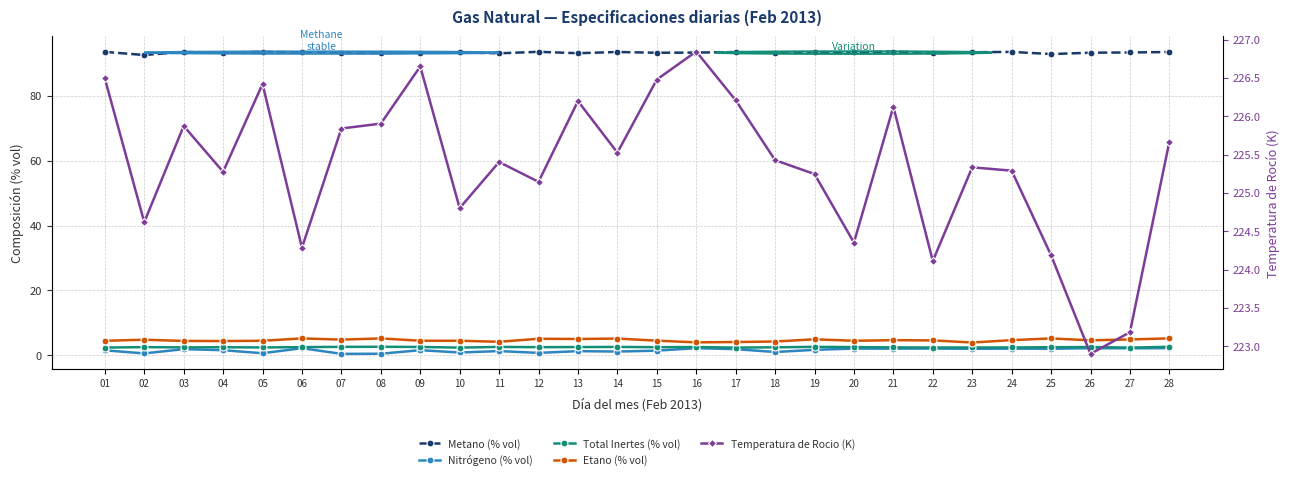

What is the difference between the Etano (% vol) values at 14 and 24?

0.5